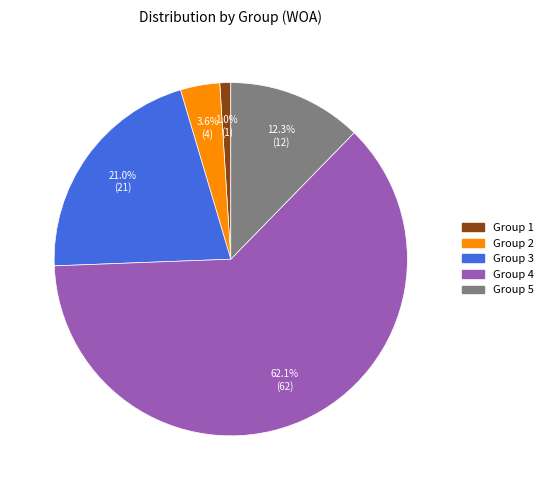

Does any single category account for the majority?

Yes